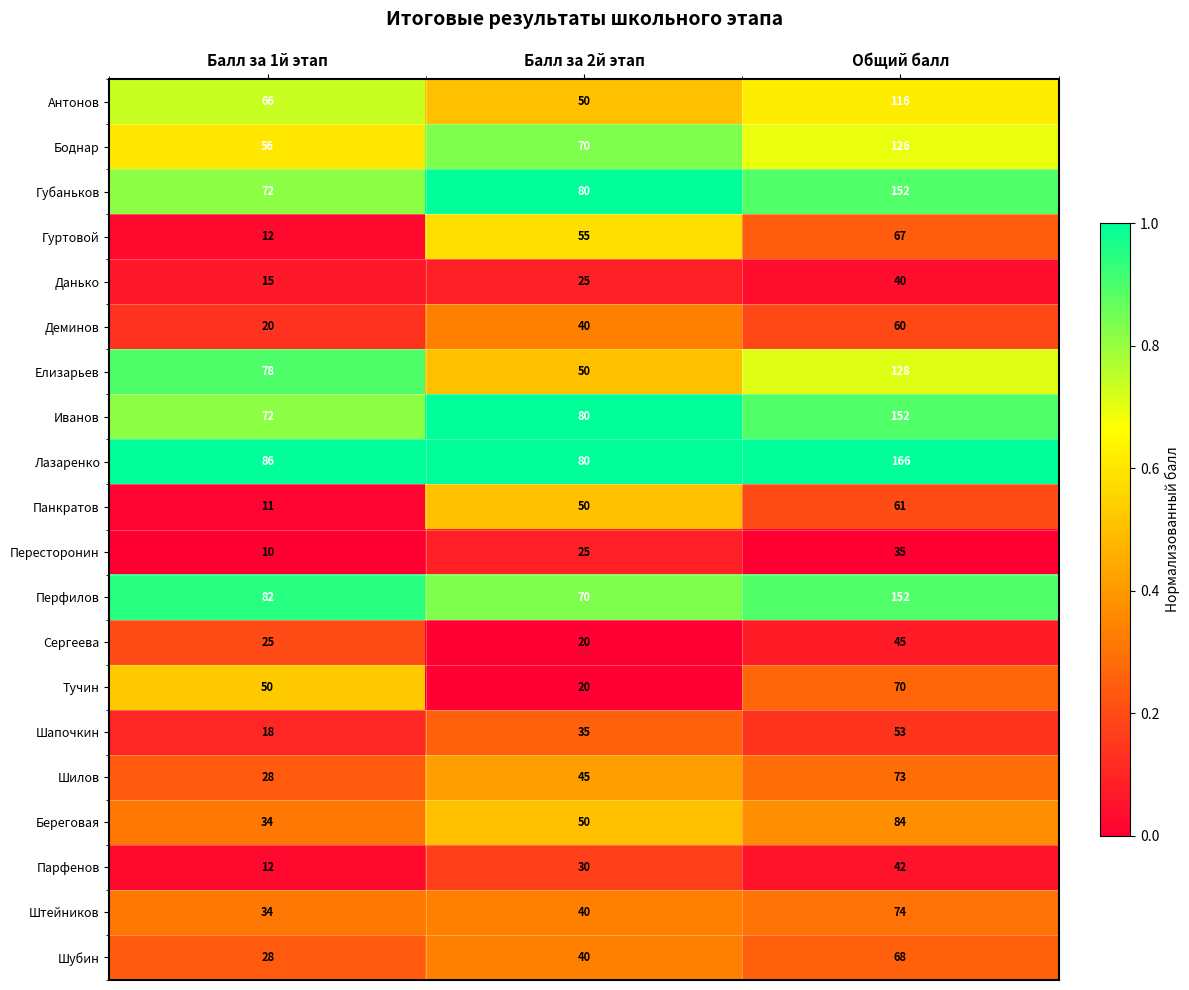

Rank the categories by Елизарьев value from lowest to highest.

Балл за 2й этап, Балл за 1й этап, Общий балл